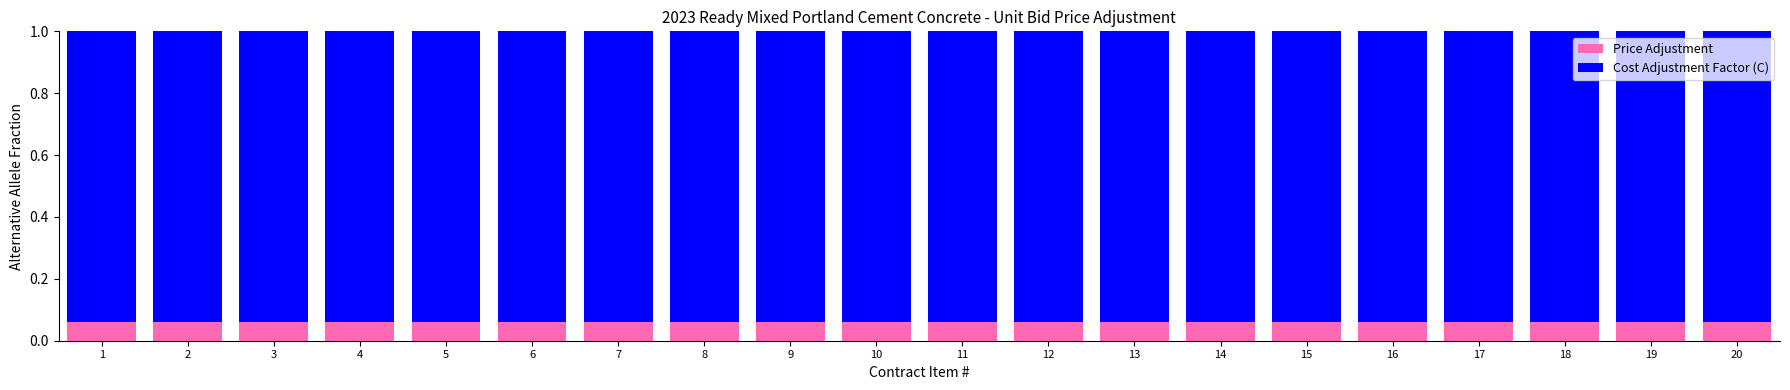

What is the total value across all series at 5?

1.0